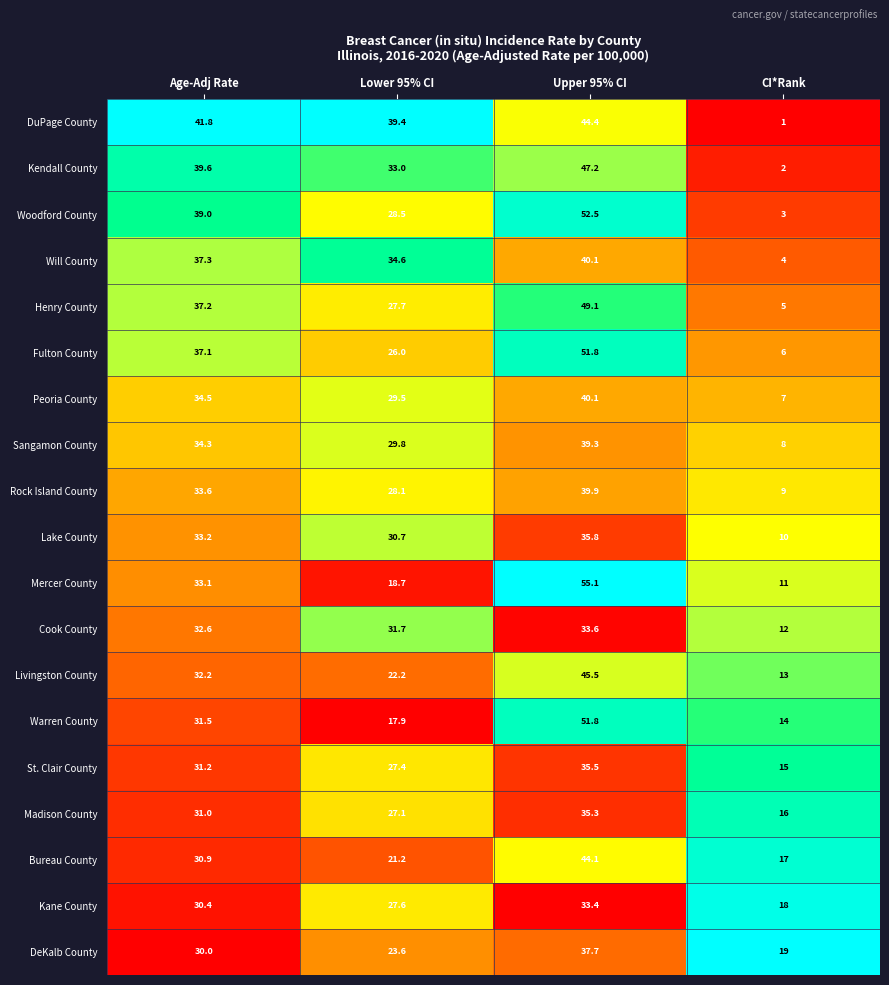

What is the difference between the highest and lowest values at CI*Rank?

18.0